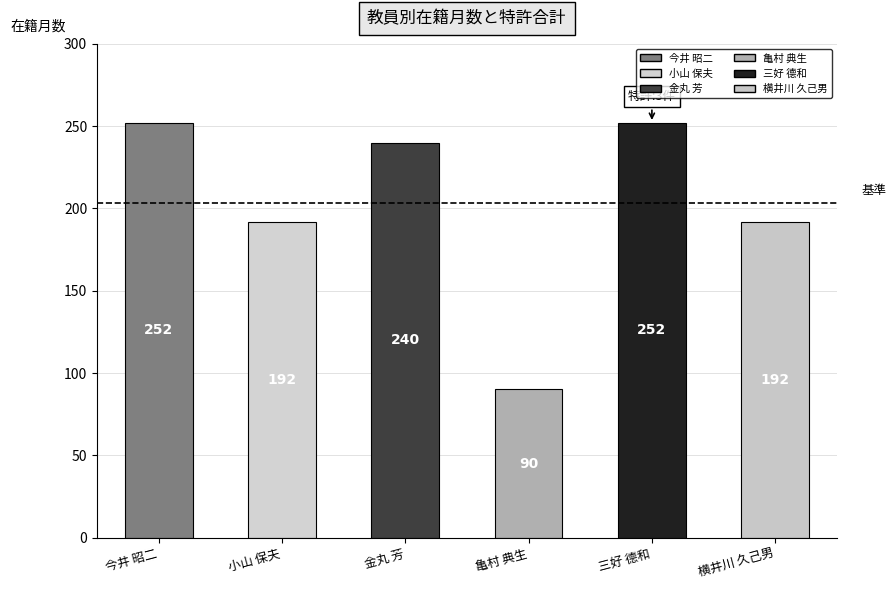

What is the value of the 5th bar from the left?

252